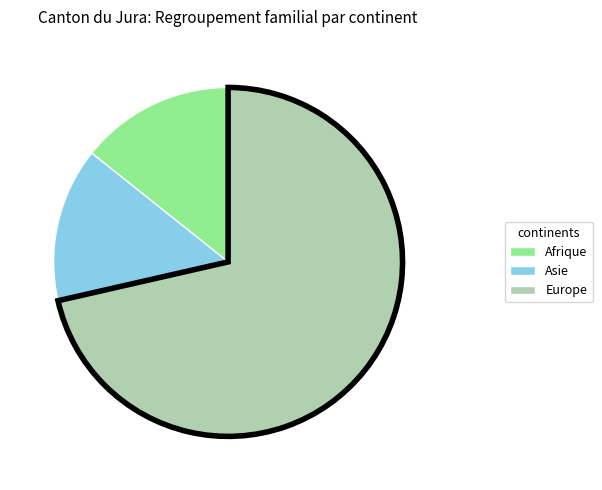

Is there any slice that represents more than half of the pie?

Yes